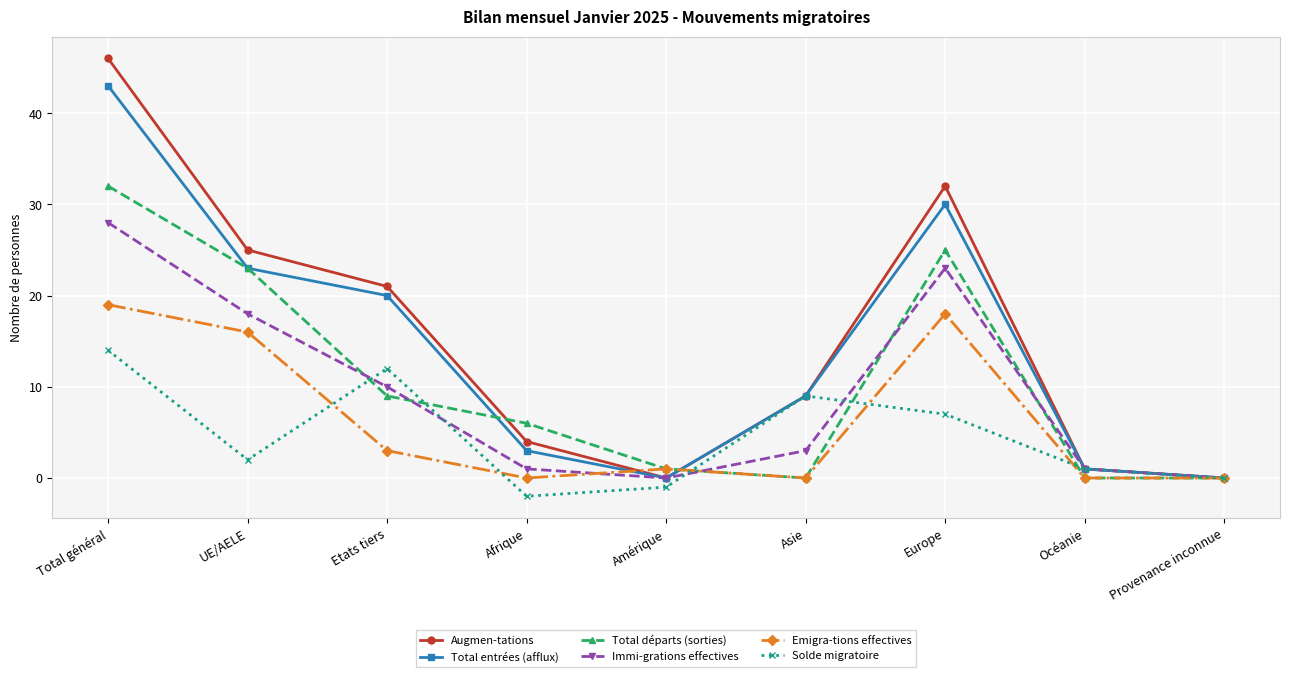

What value does the Solde migratoire series have at Amérique?

-1